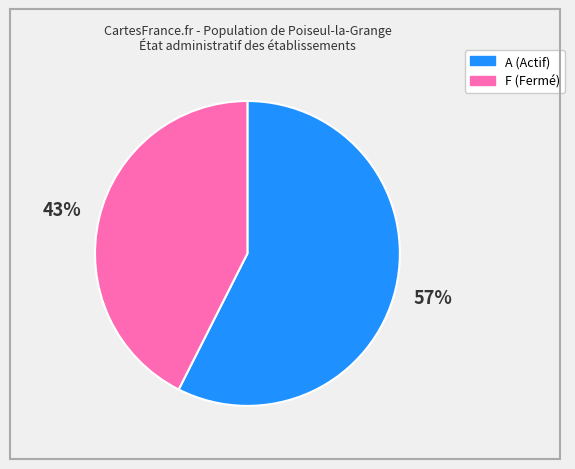

To the nearest percent, what is the average slice percentage?

50%